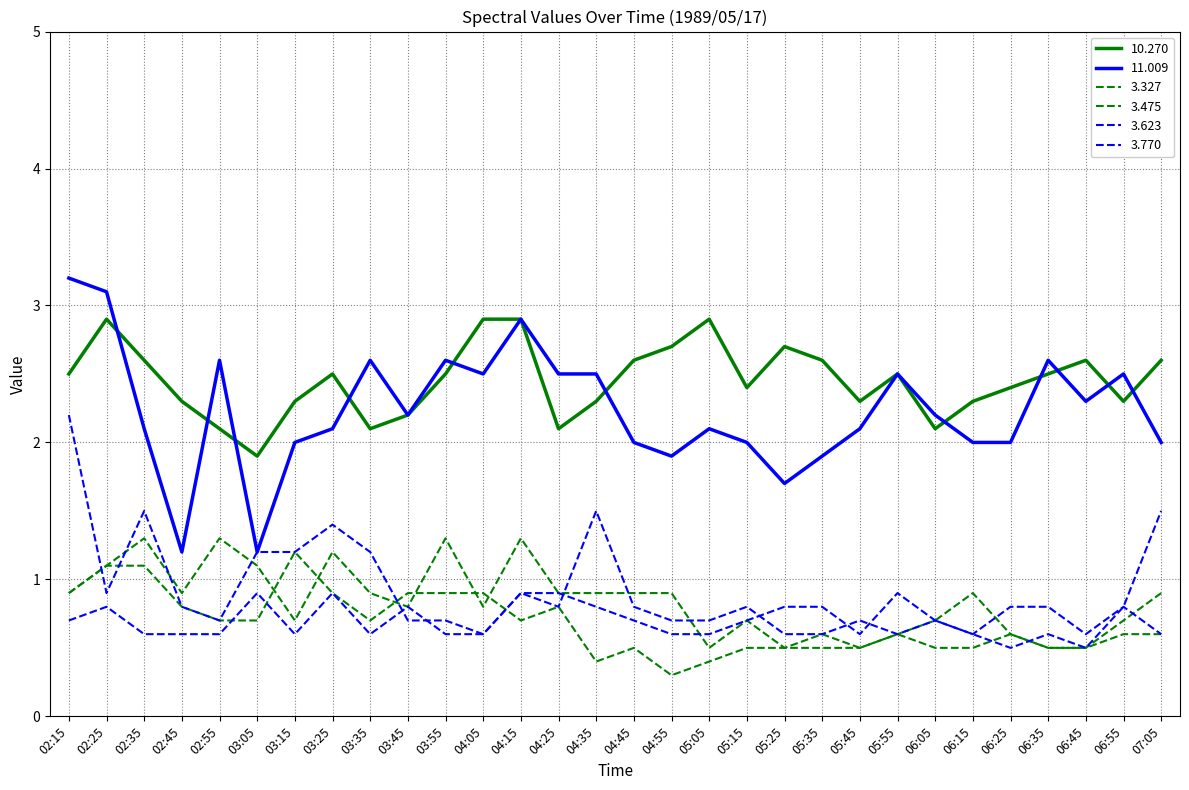

How many lines are shown in the chart?

6